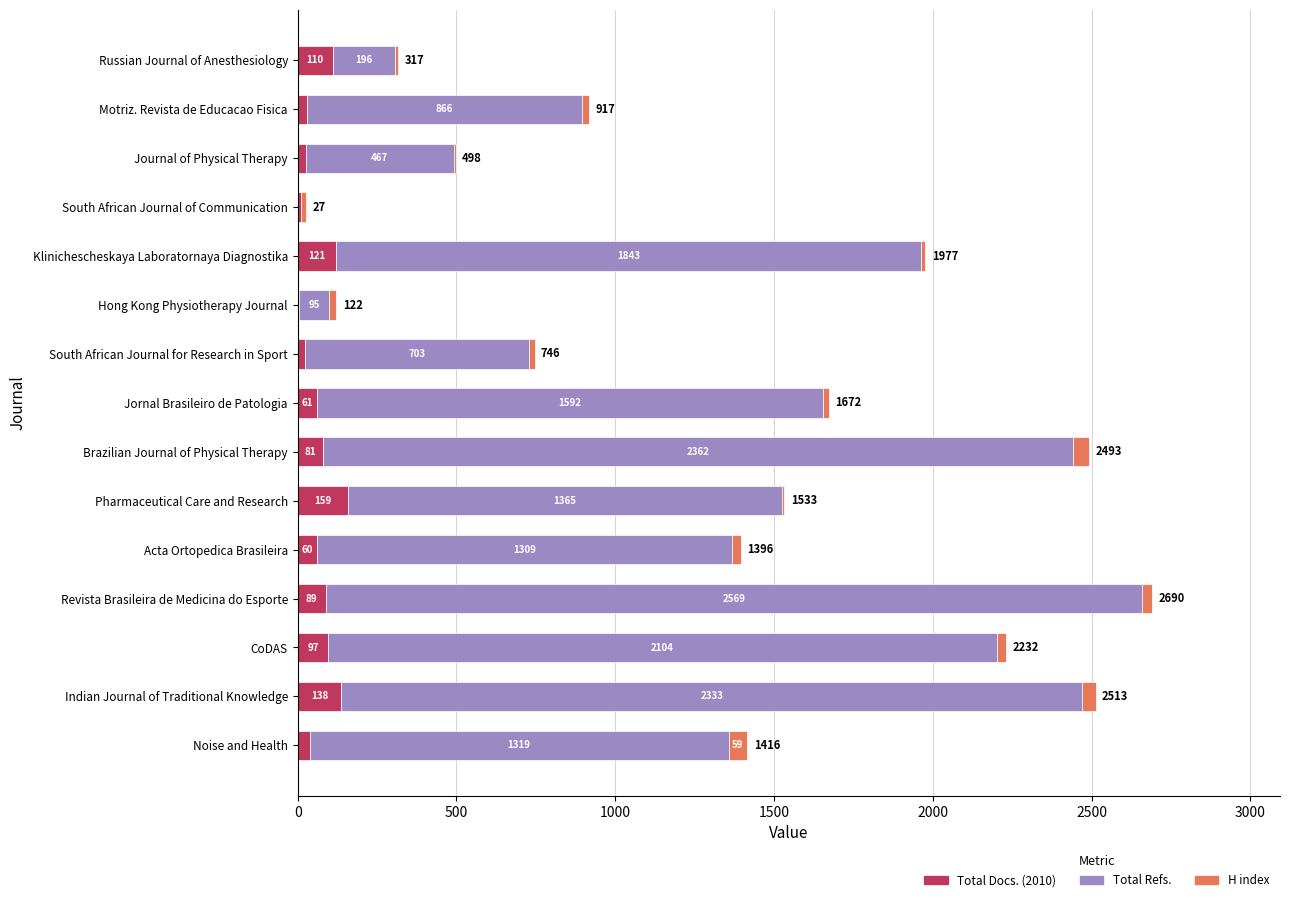

At which label does Total Docs. (2010) reach its peak?

Pharmaceutical Care and Research